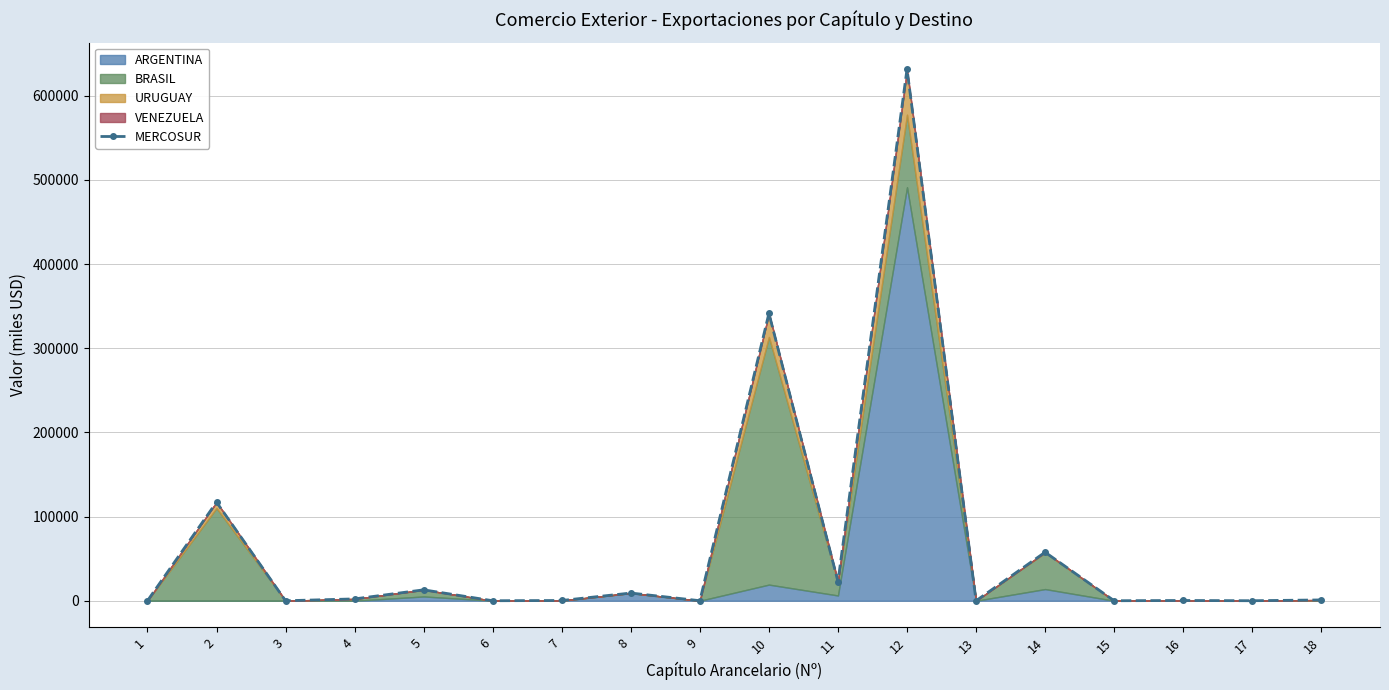

What is the difference between the second highest and minimum values?

341470.5